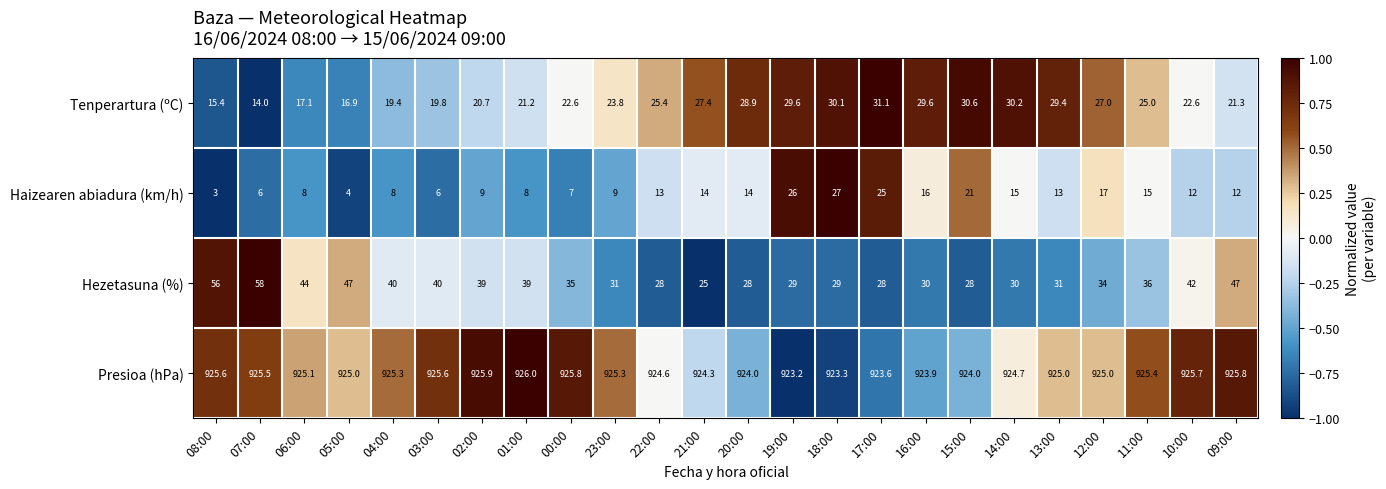

The Tenperartura (ºC) series shows 46.6 at 20:00. True or false?

False